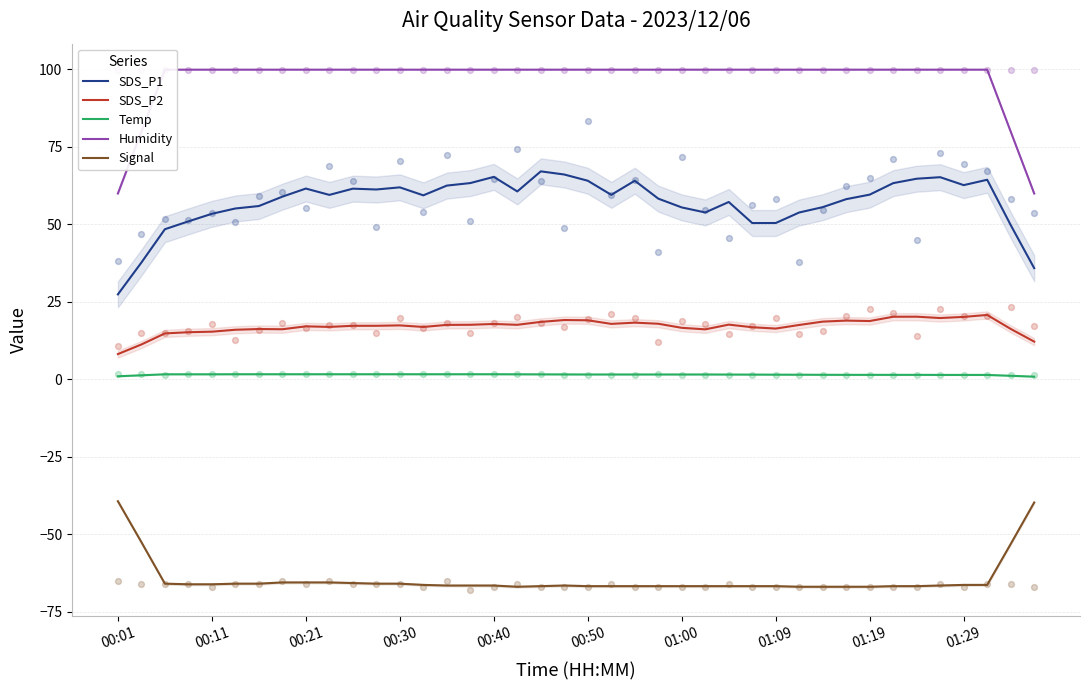

Which series has the largest total across all categories?

Humidity